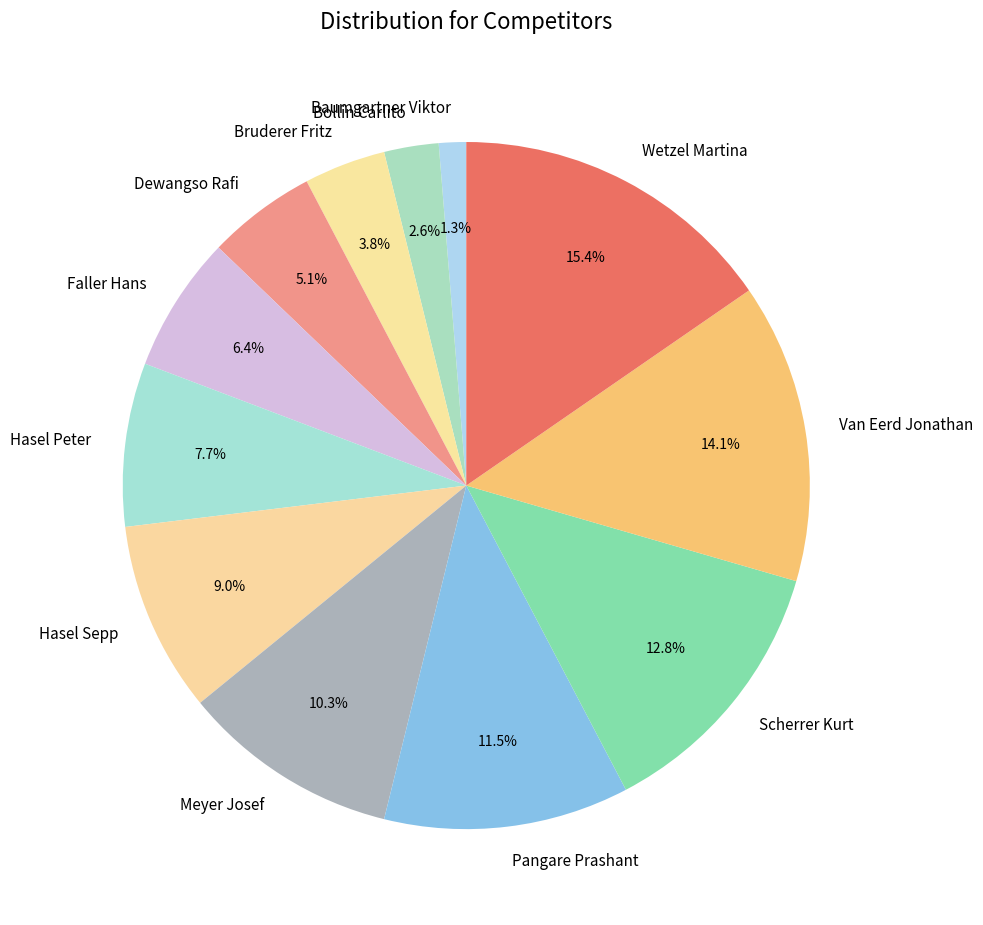

Count the number of slices in the pie.

12